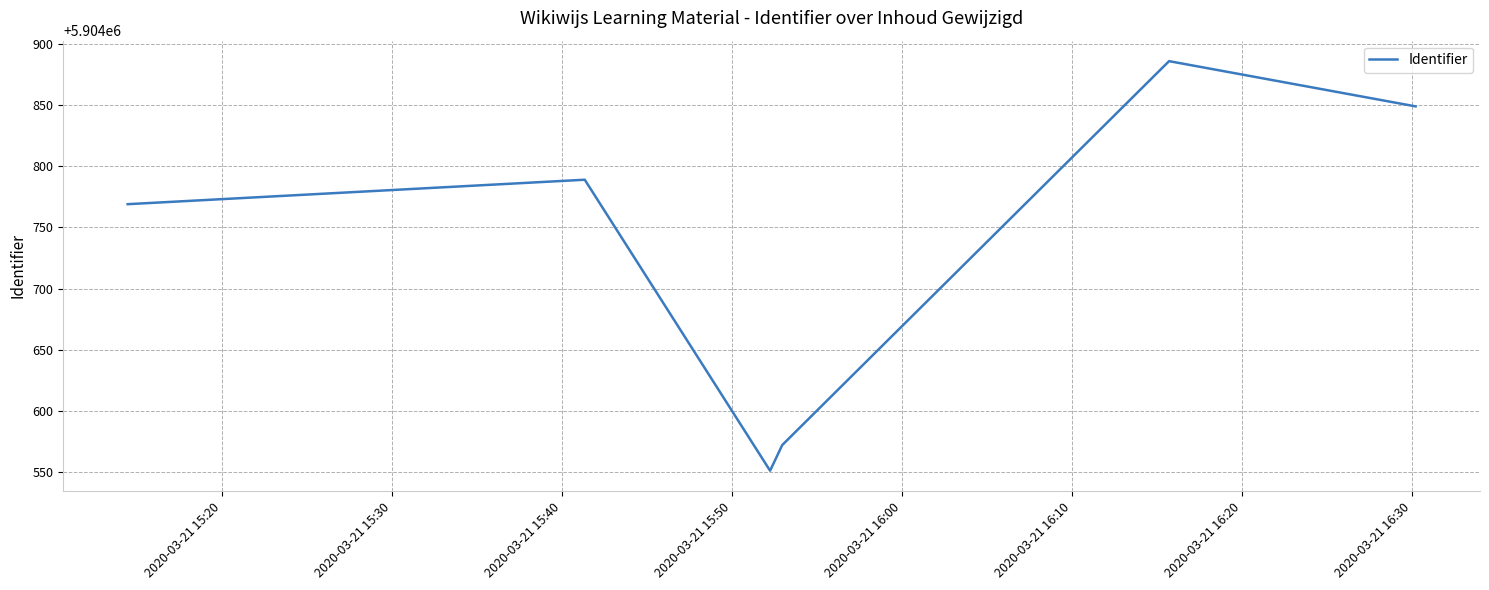

What is the difference between the maximum and minimum values?

335